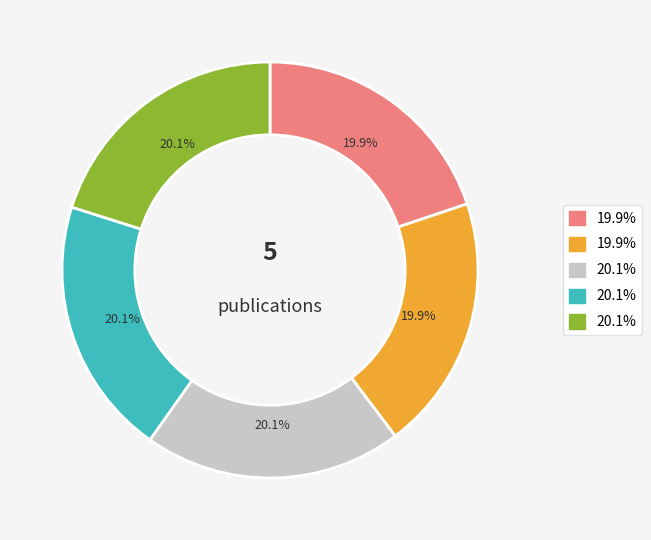

Does any single category account for the majority?

No